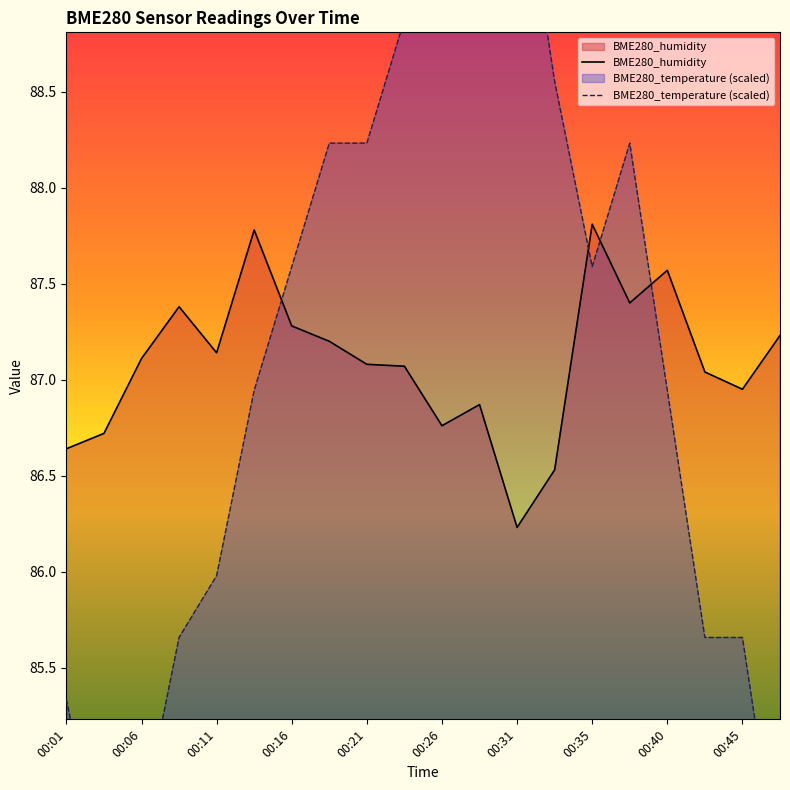

Which series ends up on top after the final intersection of BME280_humidity and BME280_temperature?

BME280_humidity